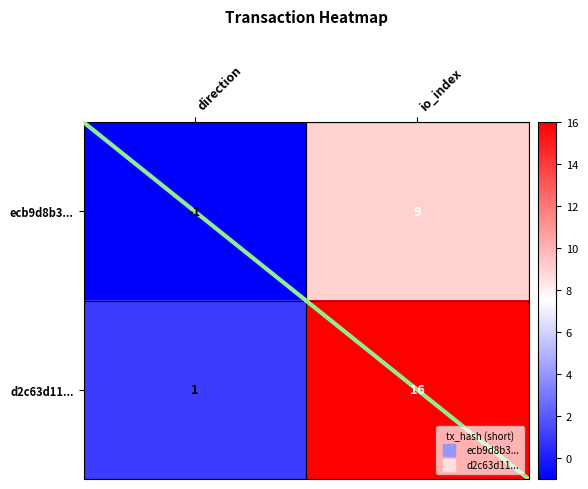

Which series has the largest range (max minus min)?

d2c63d11...